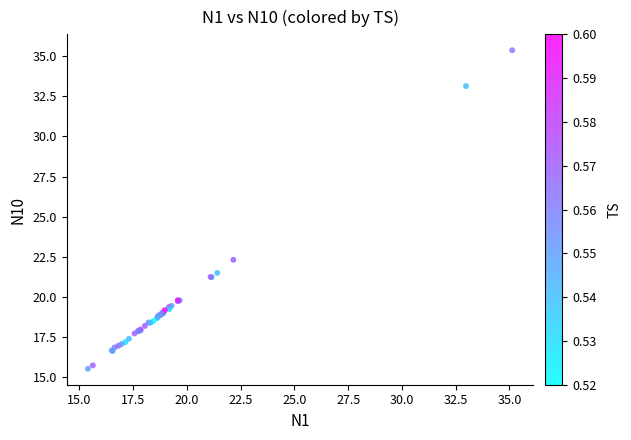

What Y value in the scatter plot is closest to 25?

22.3